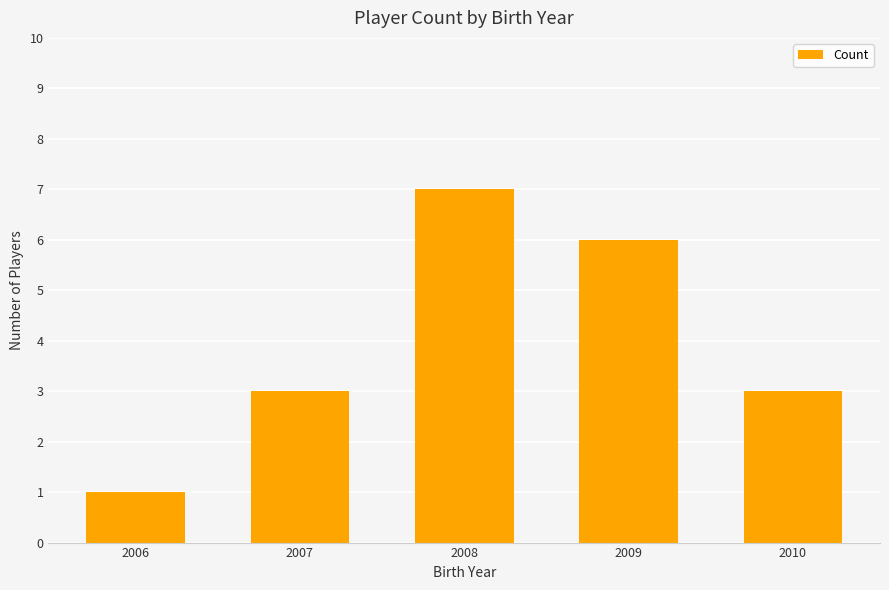

True or false: the data shows 6 at 2009.

True